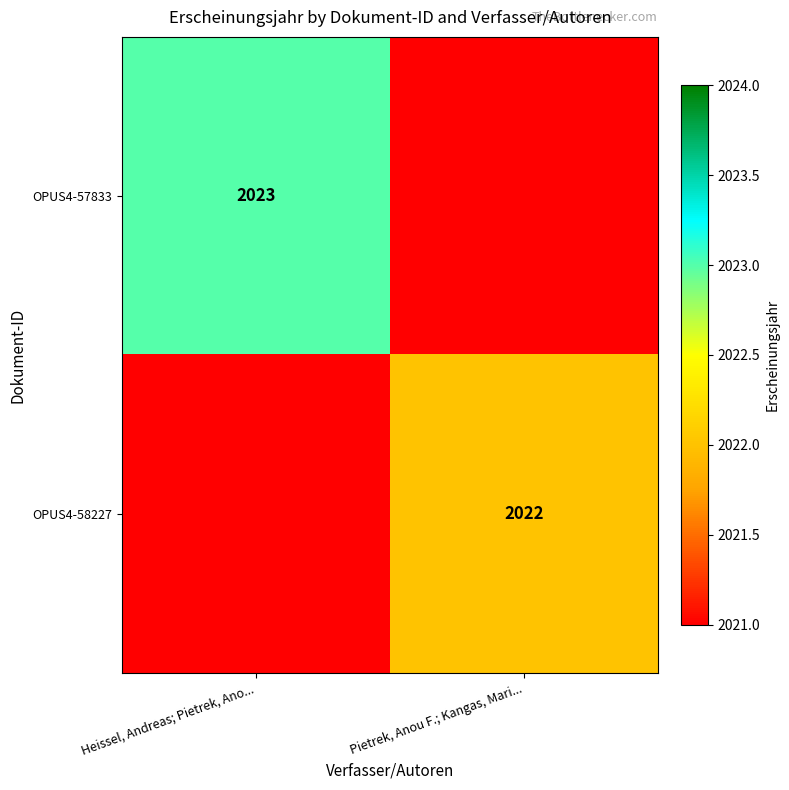

Is it true that OPUS4-58227 equals 3431 at Pietrek, Anou F.; Kangas, Mari...?

False